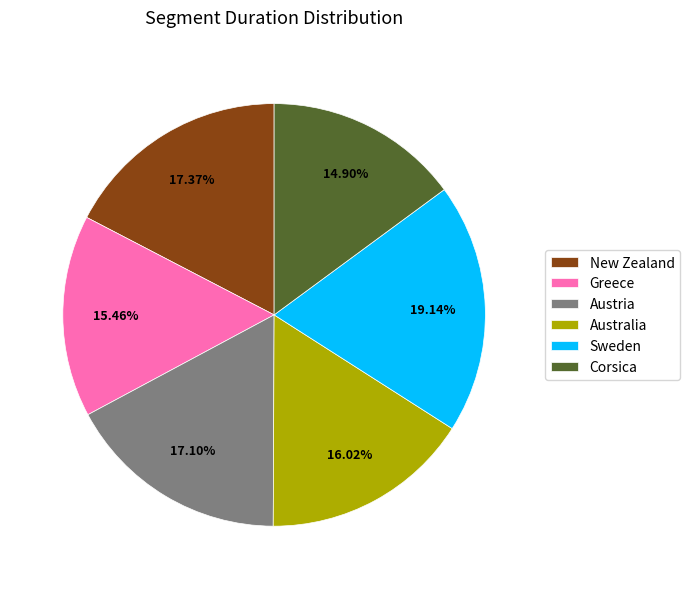

To the nearest percent, what portion does Australia represent?

16%